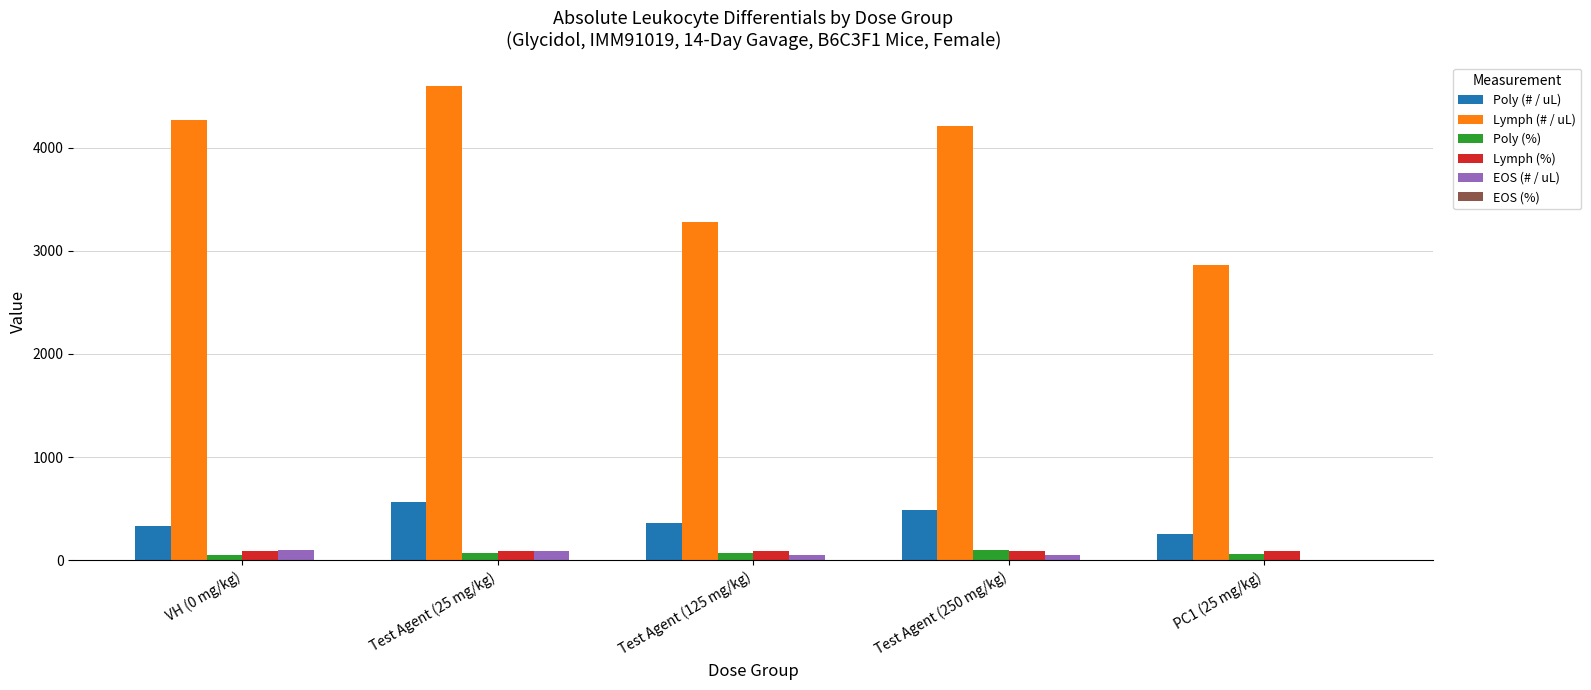

What is the sum of all EOS (# / uL) values?

301.0